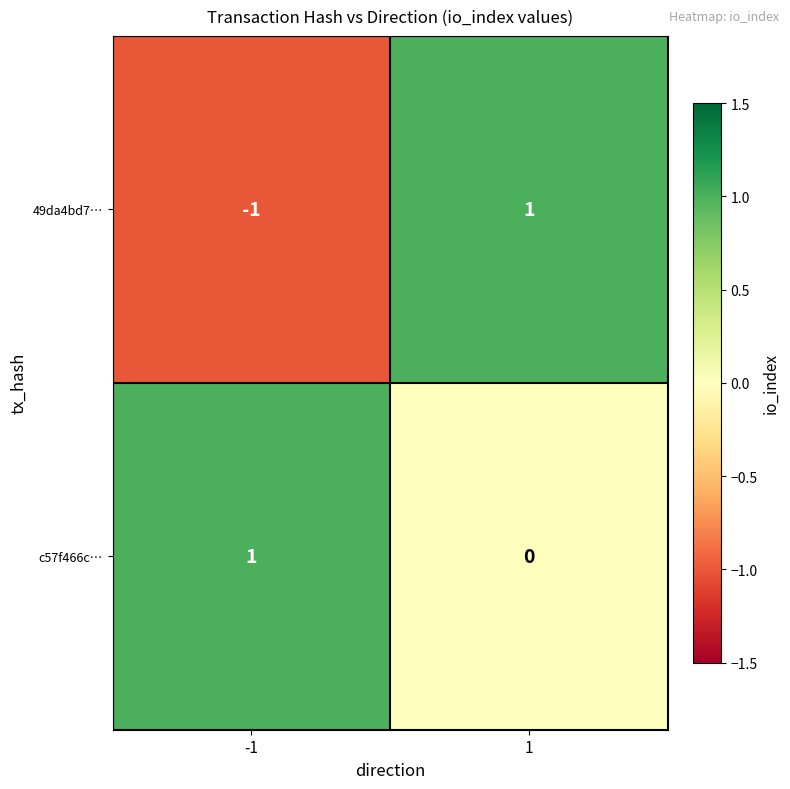

At which category is the sum across all series the highest?

1